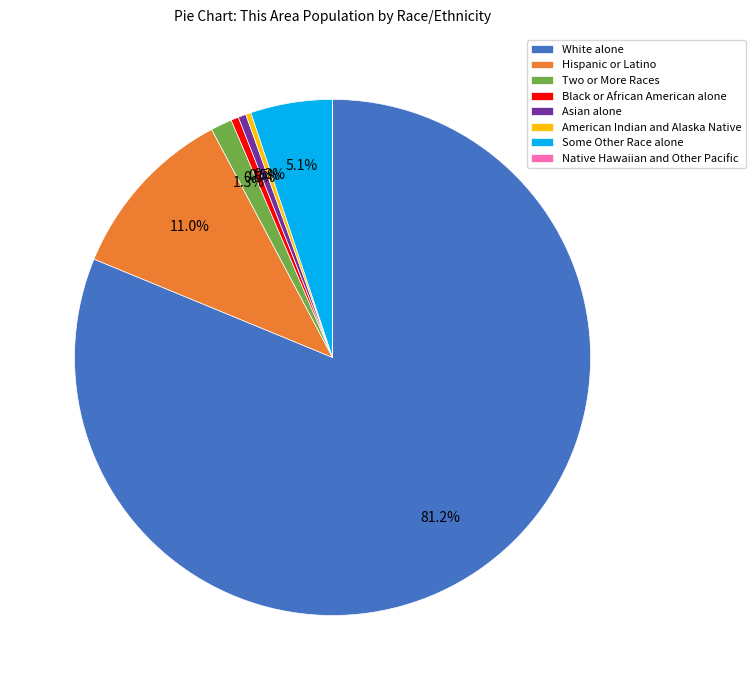

Is it true that Two or More Races is 13% of the pie?

False